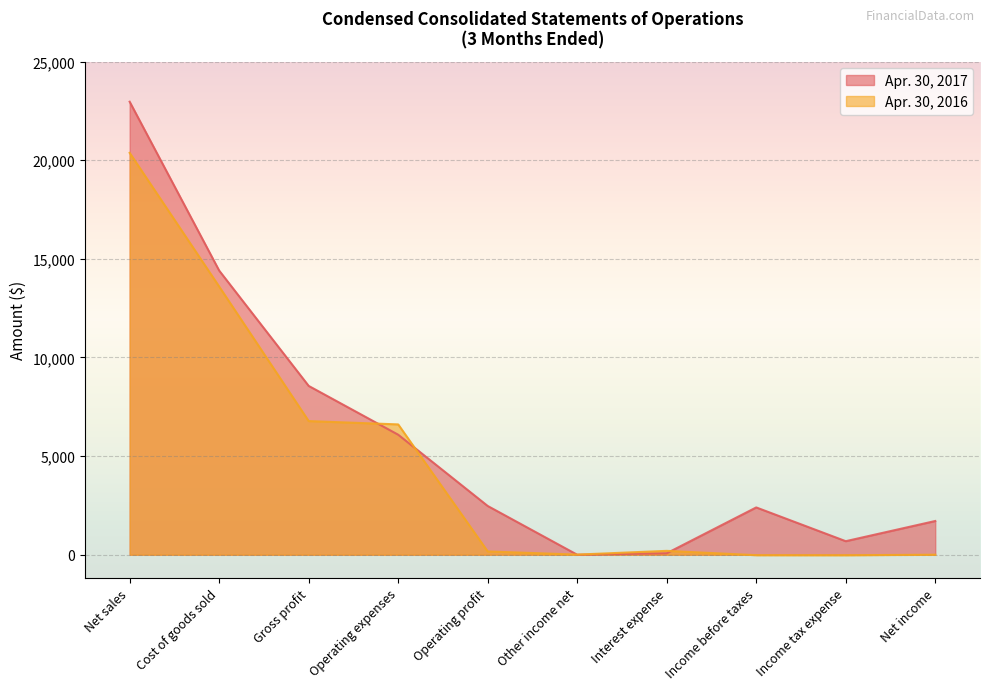

Rank the series by their maximum value, from highest to lowest.

Apr. 30, 2017, Apr. 30, 2016